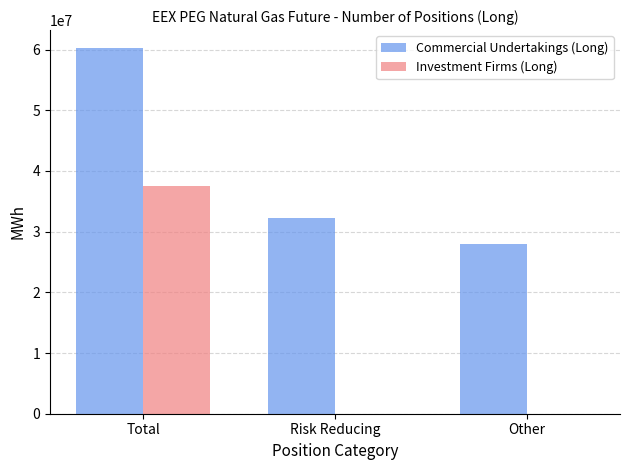

Which series has the largest total across all categories?

Commercial Undertakings (Long)